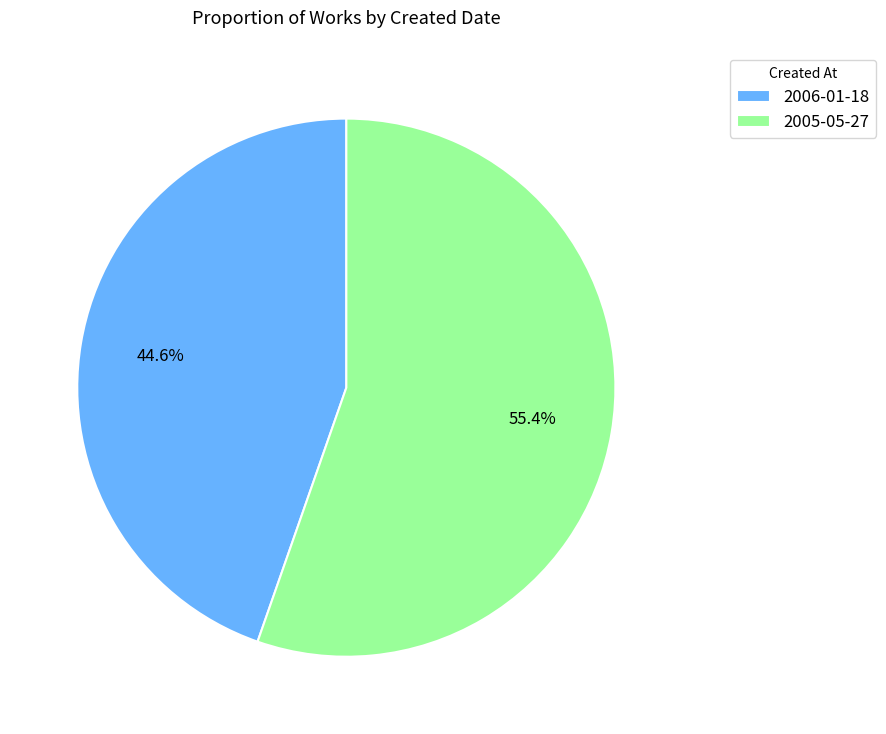

What is the largest slice in the pie chart?

2005-05-27